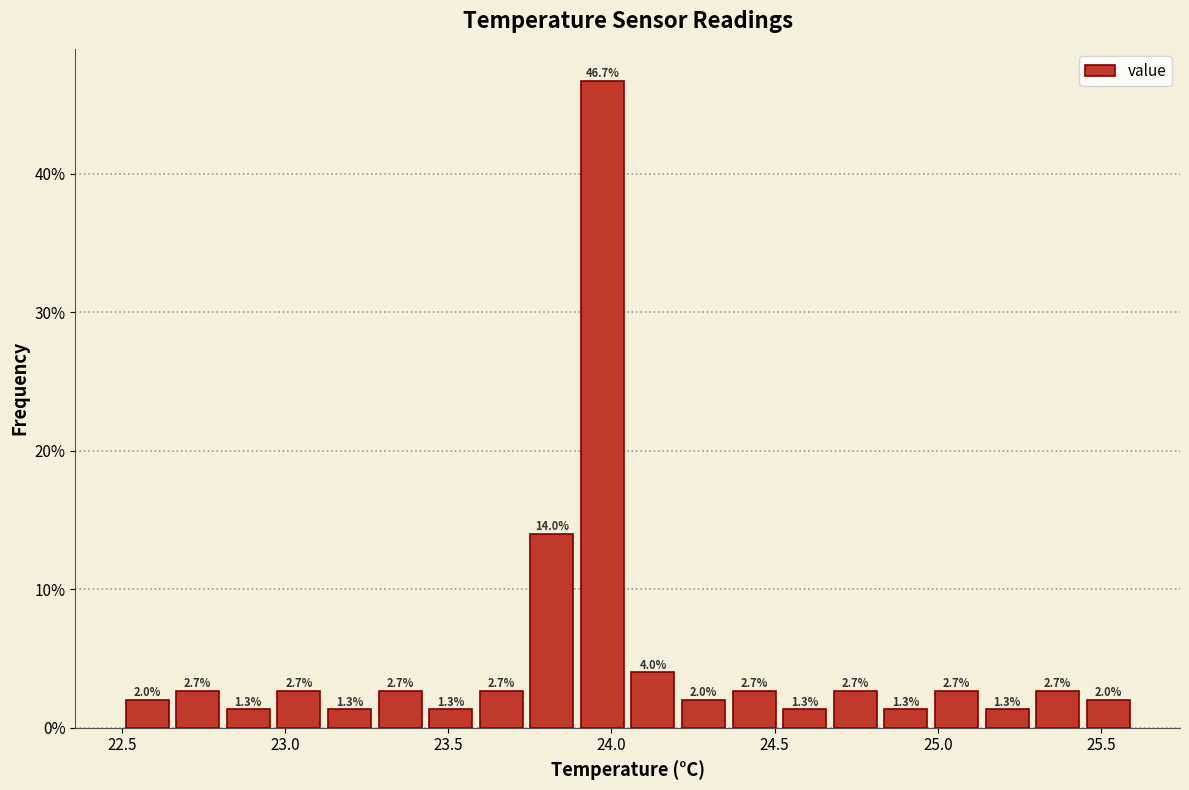

Read against the x-axis, roughly where is the centre of the tallest bar?

23.95